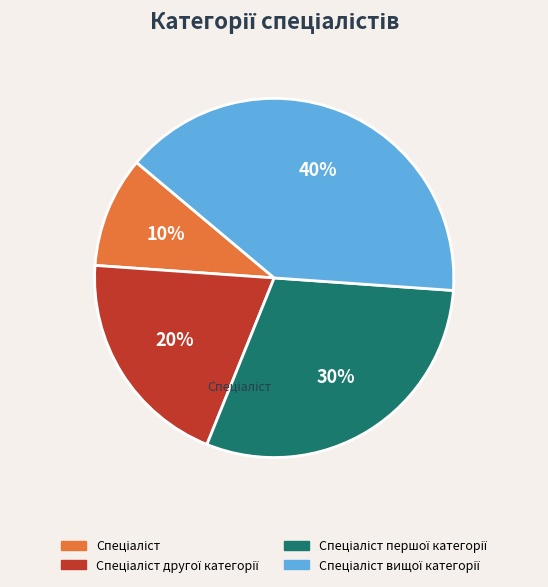

Is there a majority slice in this chart?

No